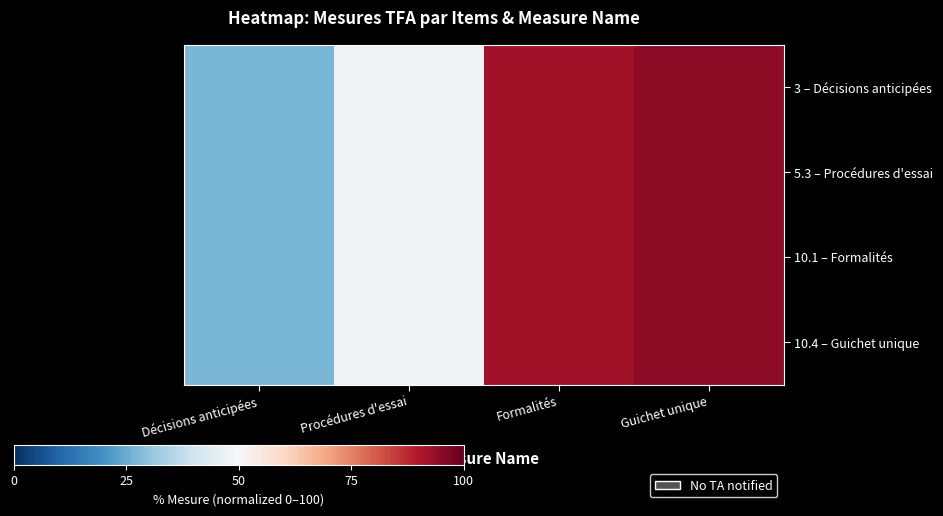

List the series in order of their peak value, highest first.

3 – Décisions anticipées, 5.3 – Procédures d'essai, 10.1 – Formalités, 10.4 – Guichet unique